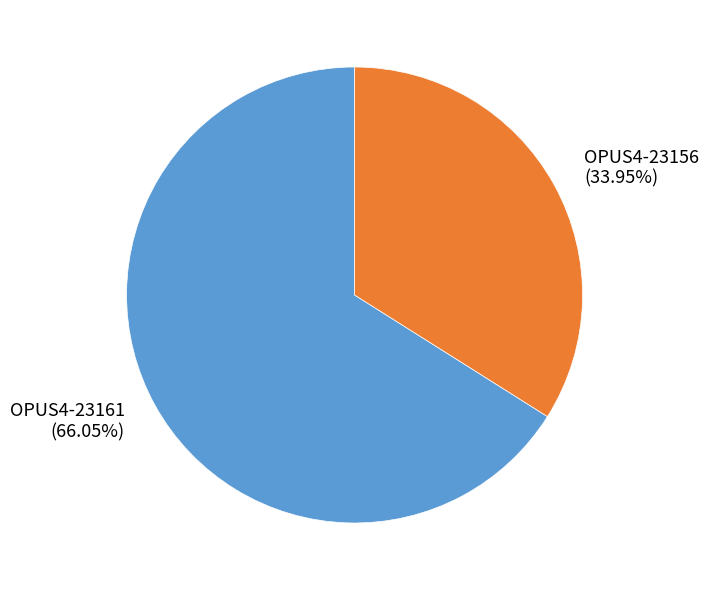

Count the number of slices in the pie.

2